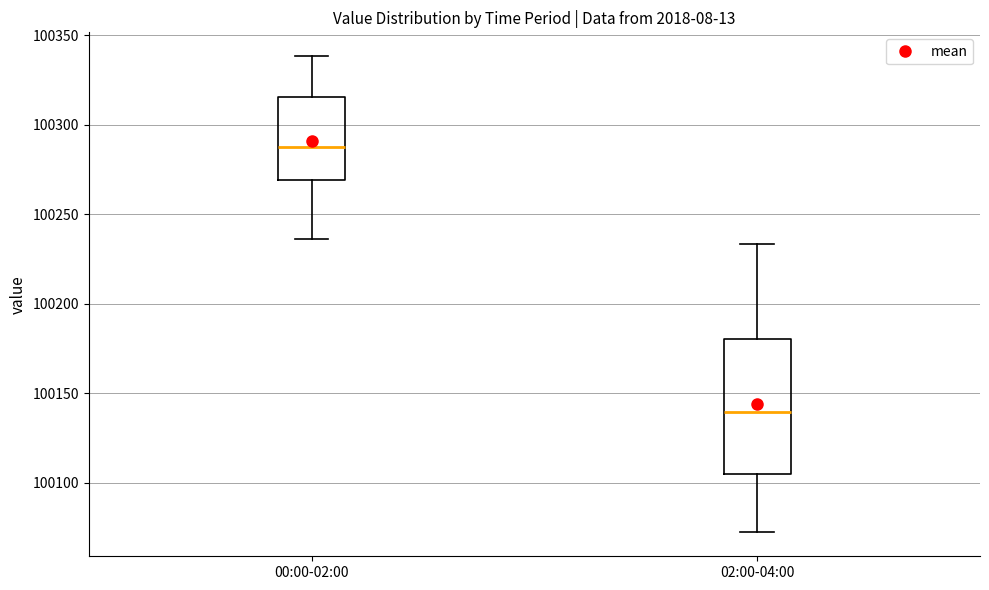

Reading left to right, transcribe this box plot: for each box, give where its median line is, the range the box spans, and where its two whiskers end, as read against the y-axis. The values are not printed on the chart, so give them approximately, as read against the axis.

00:00-02:00: median 100290, box 100270 to 100315, whiskers 100235 to 100340
02:00-04:00: median 100140, box 100105 to 100180, whiskers 100070 to 100235